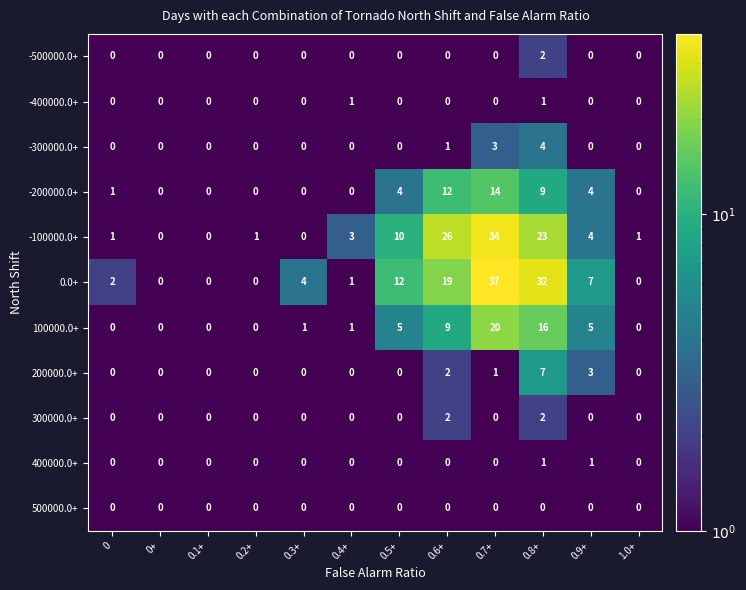

Which series has the largest range (max minus min)?

0.0+